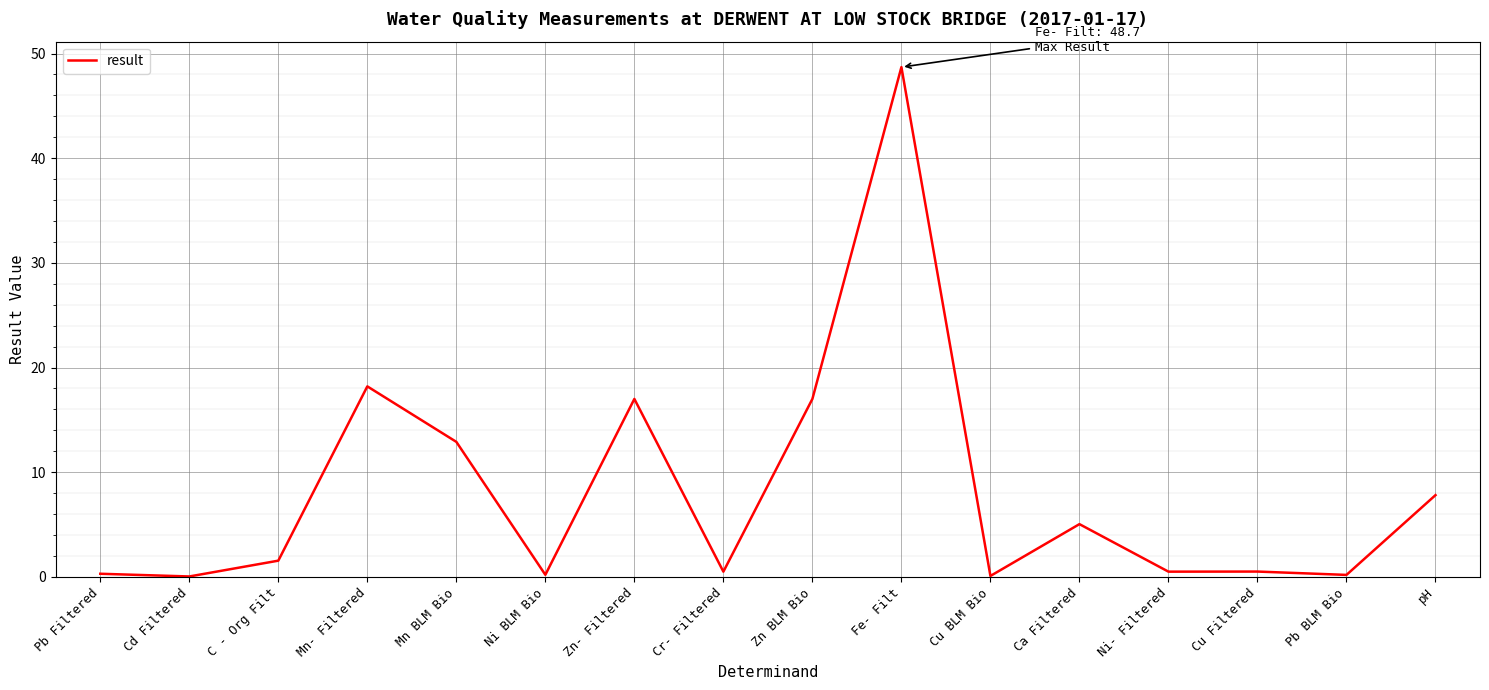

Is it true that the value at Zn BLM Bio is 17.0?

True